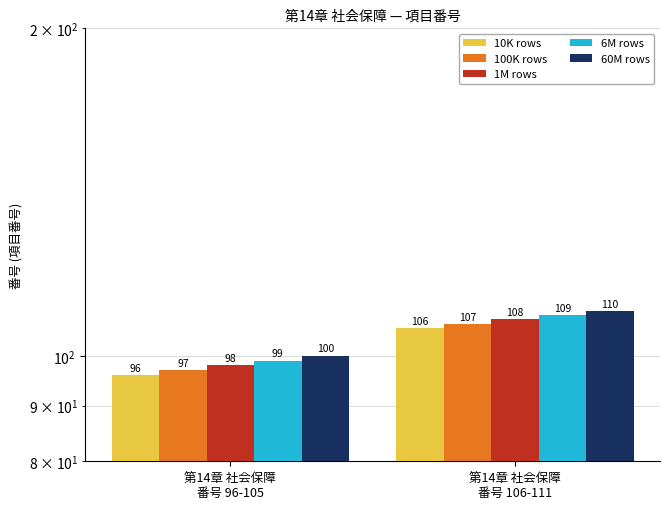

Reading left to right, what are all the values shown in this chart?

10K rows: 第14章 社会保障
番号 96-105=96	第14章 社会保障
番号 106-111=106
100K rows: 第14章 社会保障
番号 96-105=97	第14章 社会保障
番号 106-111=107
1M rows: 第14章 社会保障
番号 96-105=98	第14章 社会保障
番号 106-111=108
6M rows: 第14章 社会保障
番号 96-105=99	第14章 社会保障
番号 106-111=109
60M rows: 第14章 社会保障
番号 96-105=100	第14章 社会保障
番号 106-111=110